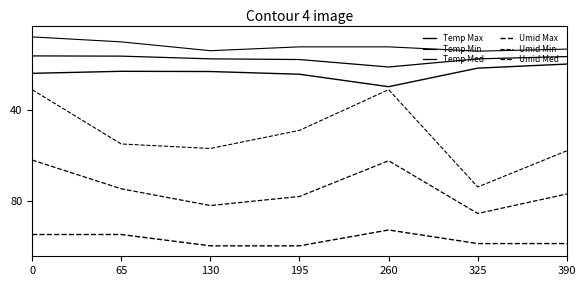

How many lines are shown in the chart?

6